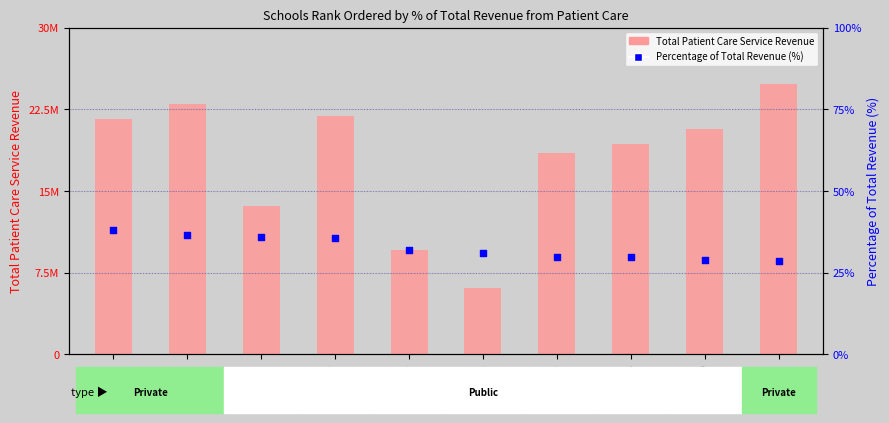

Which series contains the highest Y value?

Total Patient Care Service Revenue